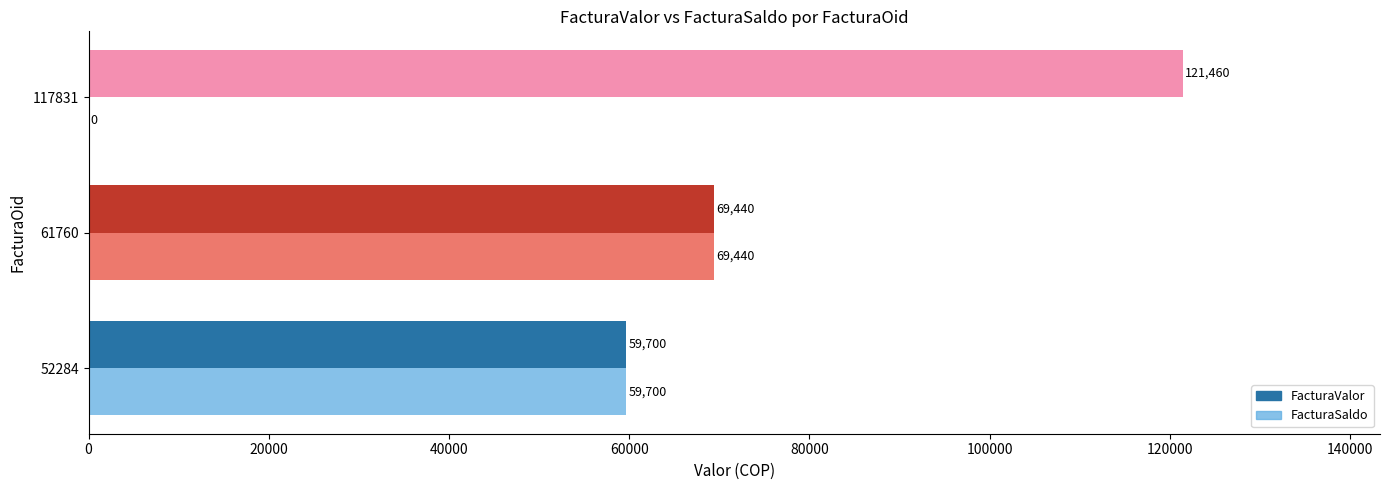

What is the sum of the FacturaValor values at 52284 and 117831?

181160